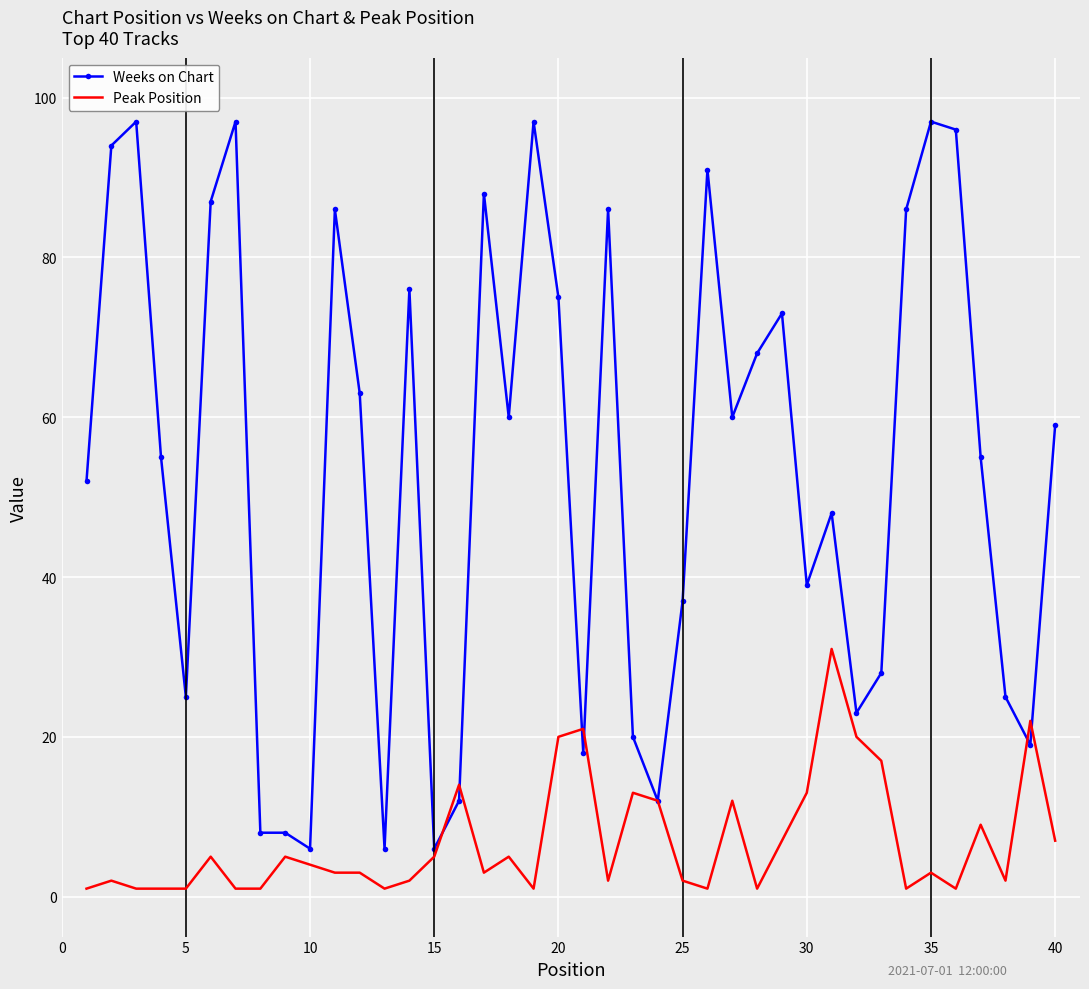

Which series ends up on top after the final intersection of Weeks on Chart and Peak Position?

Weeks on Chart